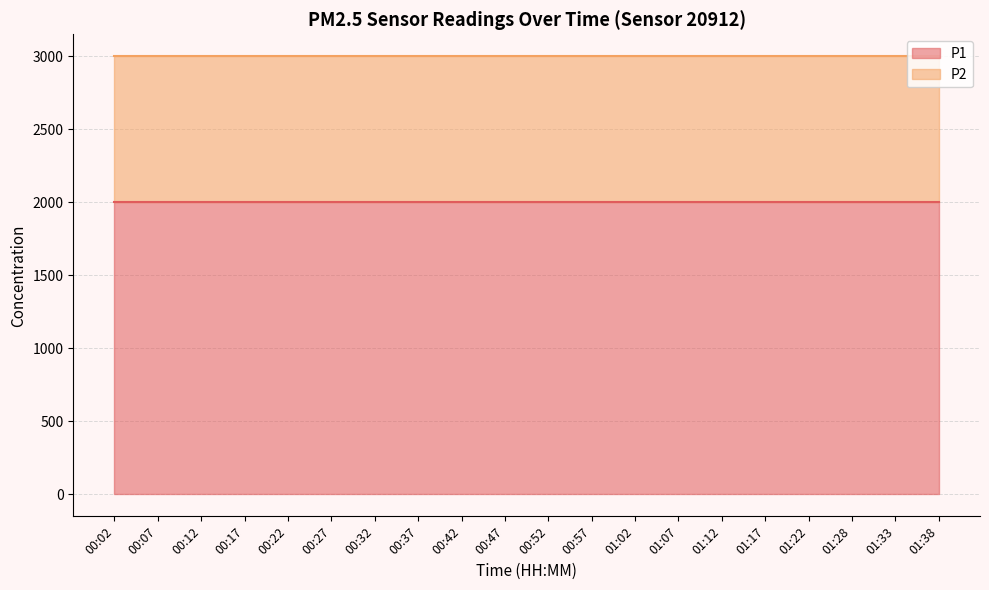

True or false: P2 and P1 intersect in this chart.

False